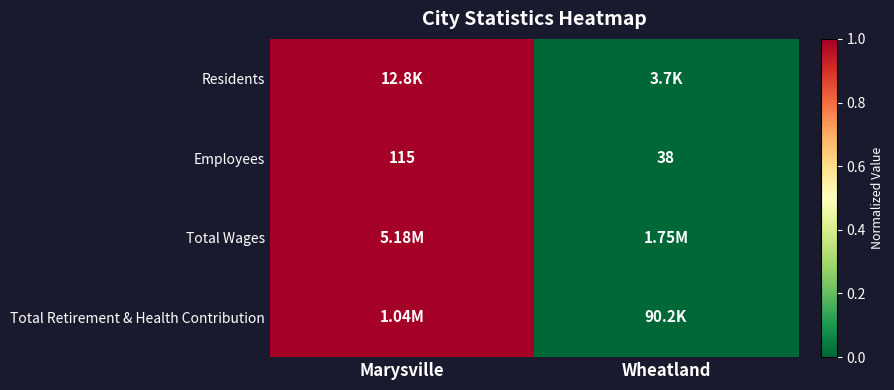

Which category has the lowest value across all series?

Wheatland